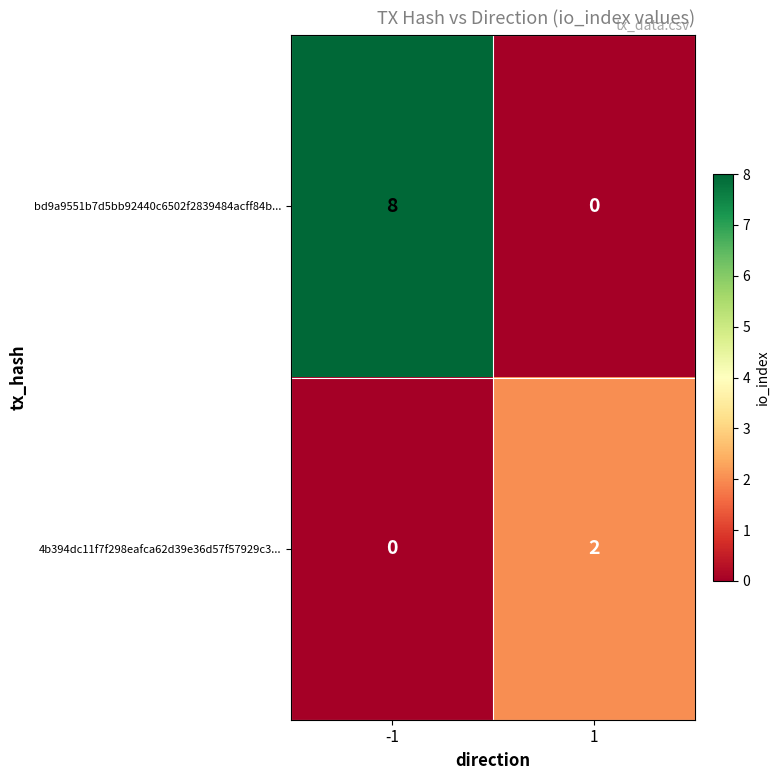

Which series has the largest range (max minus min)?

bd9a9551b7d5bb92440c6502f2839484acff84b...